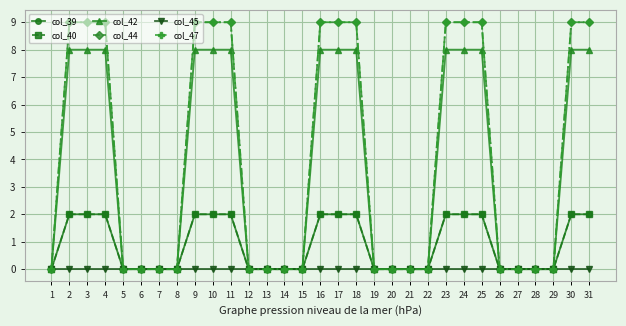

The value of col_44 at 17 is 15. True or false?

False